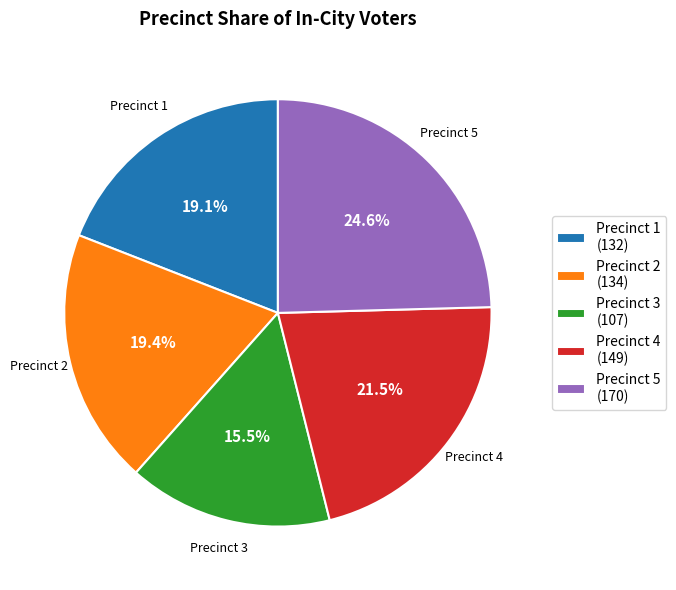

What portion of the pie excludes Precinct 2 (134)?

80.6%